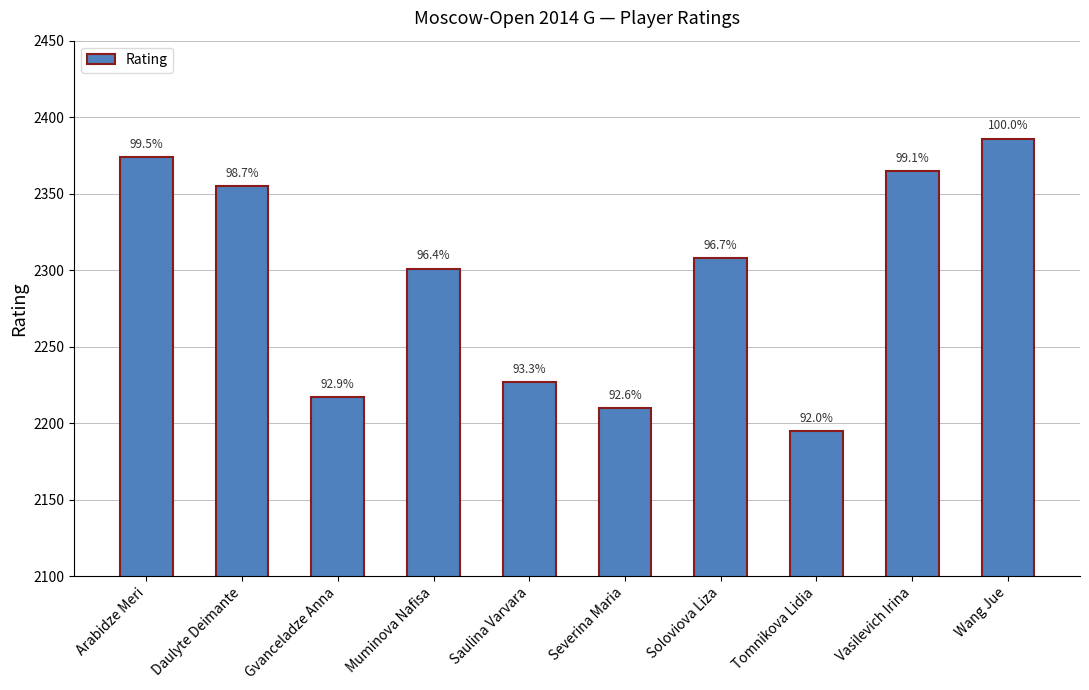

Does the chart contain stacked bars?

No